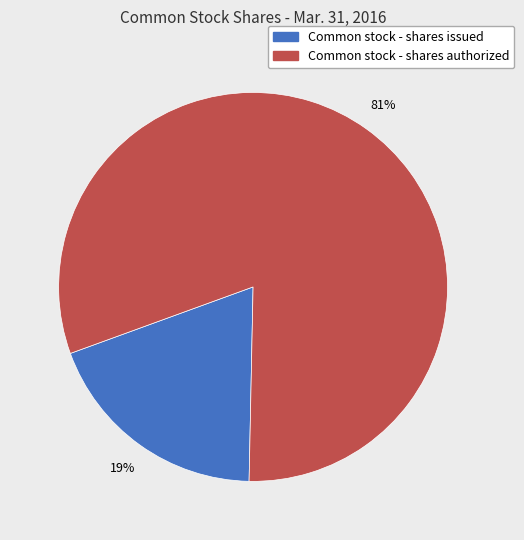

Which category has the smallest portion of the pie?

Common stock - shares issued